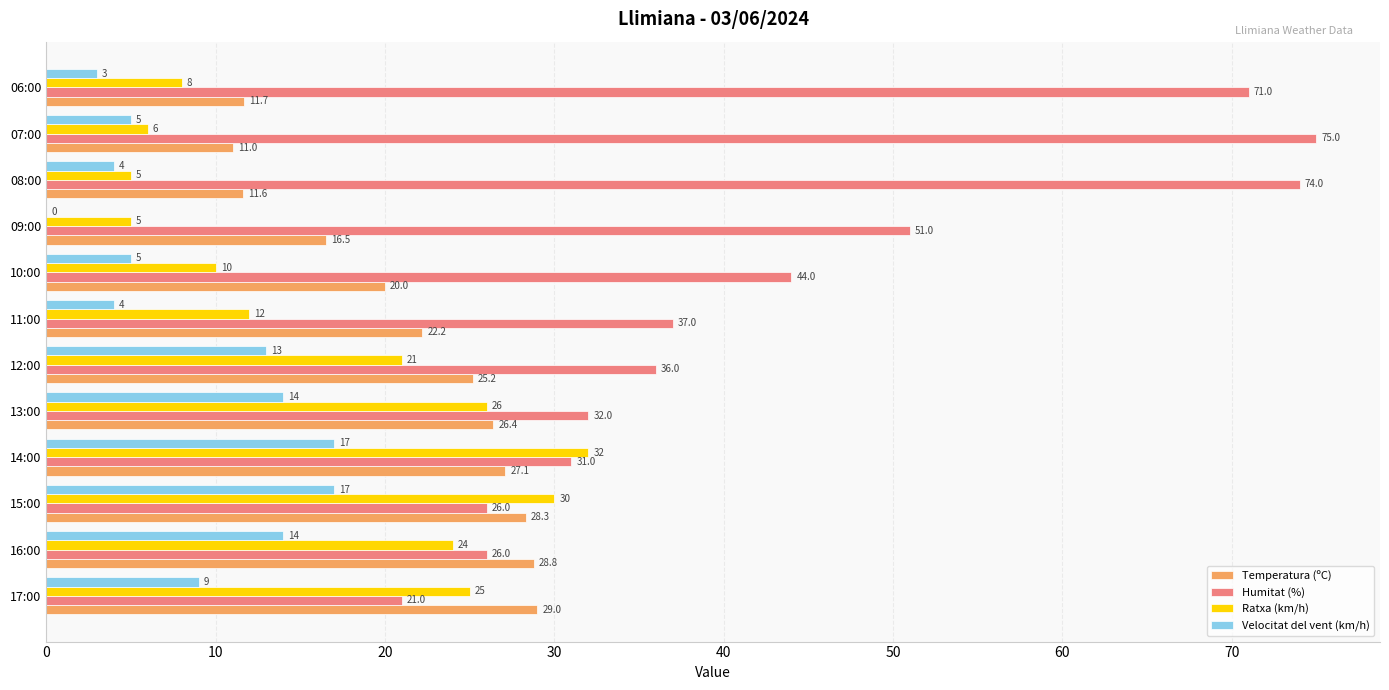

At which label is Ratxa (km/h) closest to 18?

12:00